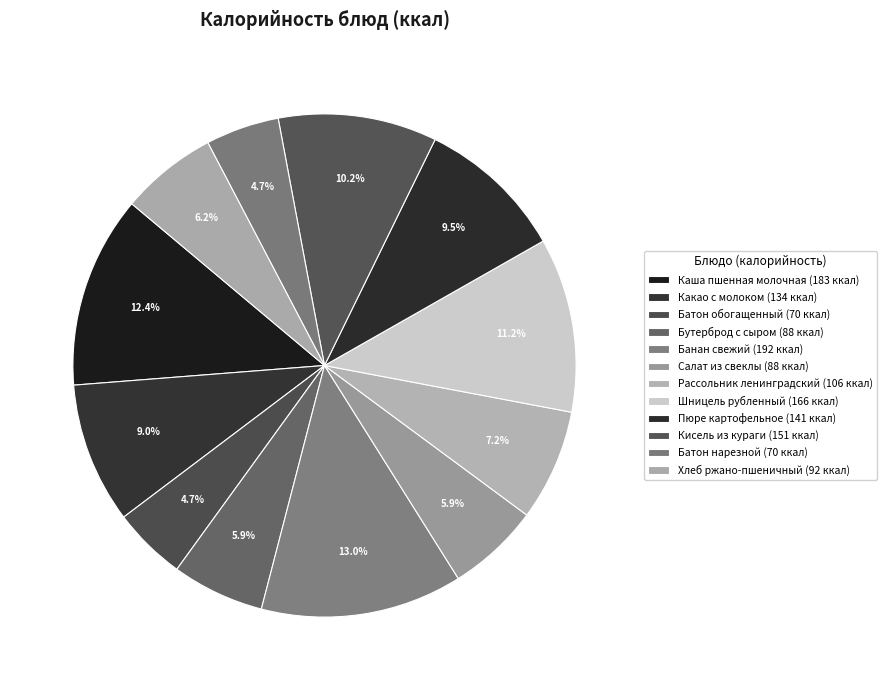

How many segments does this pie chart have?

12